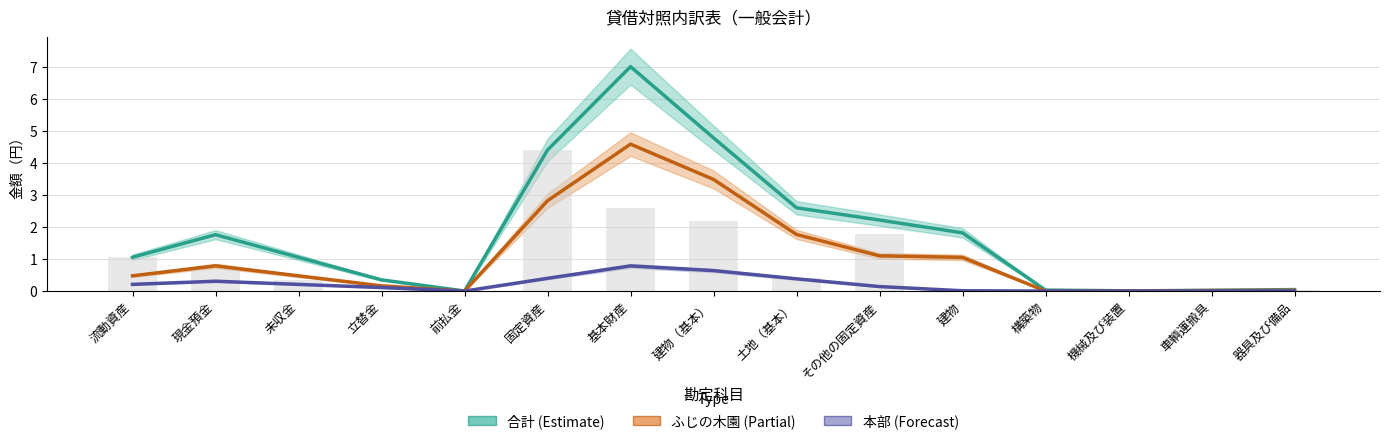

What is the difference between the second highest and second lowest values?

2.6